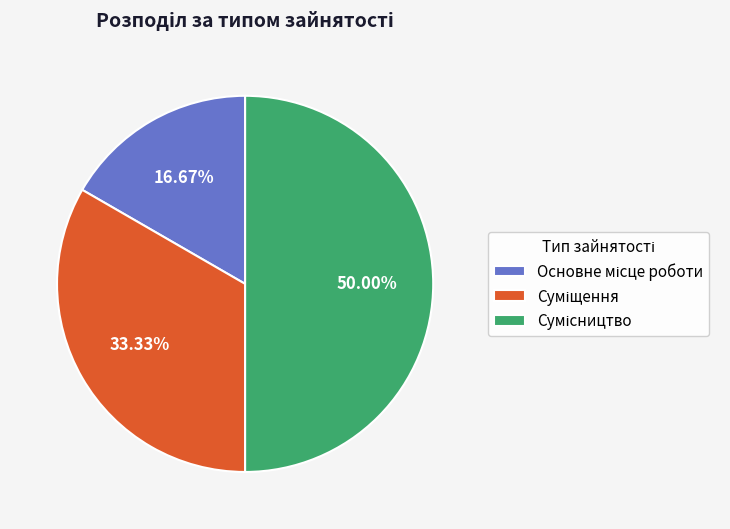

Count the number of slices in the pie.

3